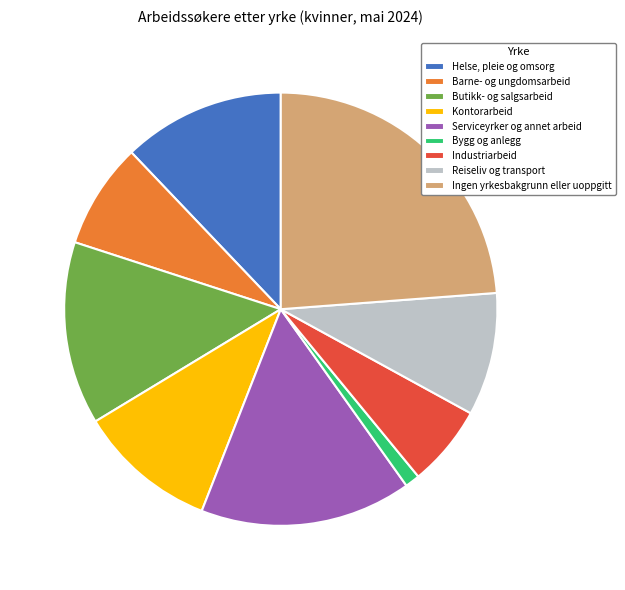

The Ingen yrkesbakgrunn eller uoppgitt slice represents 11% of the pie. True or false?

False